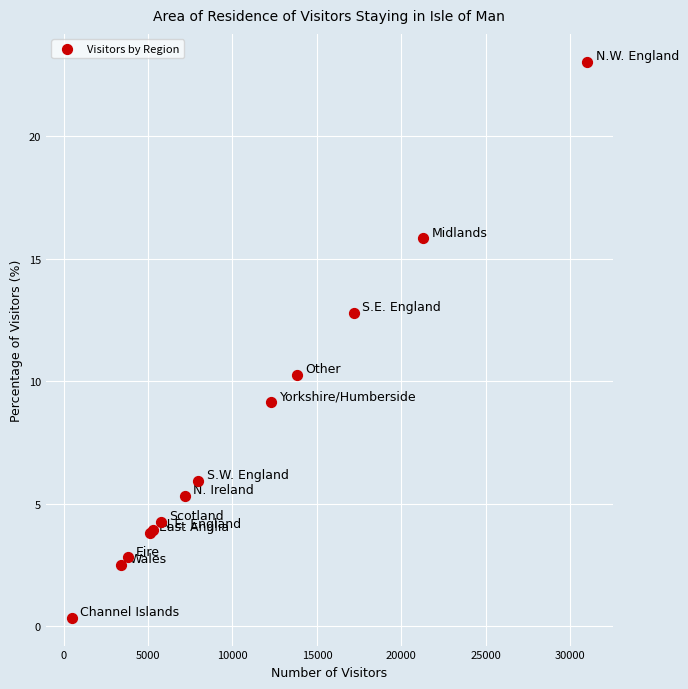

What Y value in the scatter plot is closest to 11?

10.3